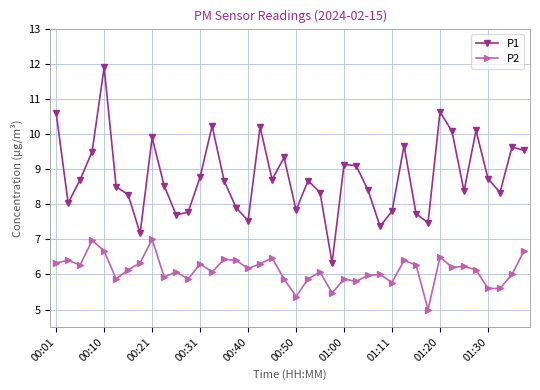

How many data points does each series have?

40